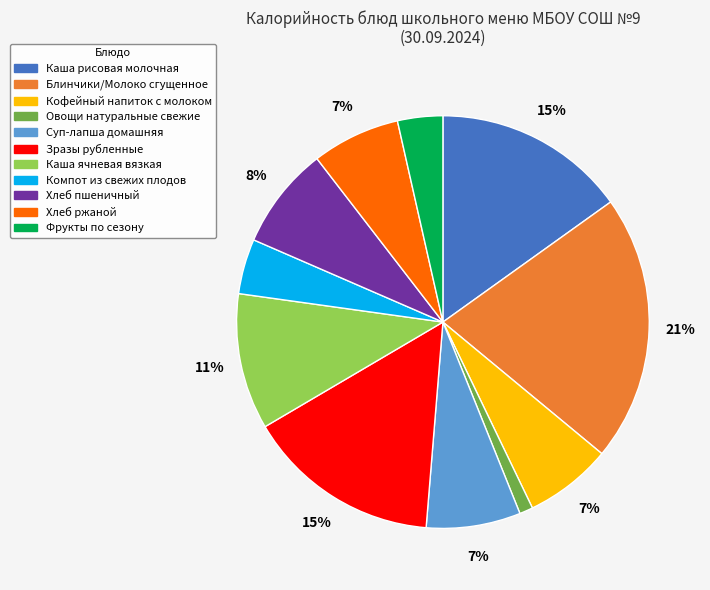

To the nearest percent, what is the average slice percentage?

9%